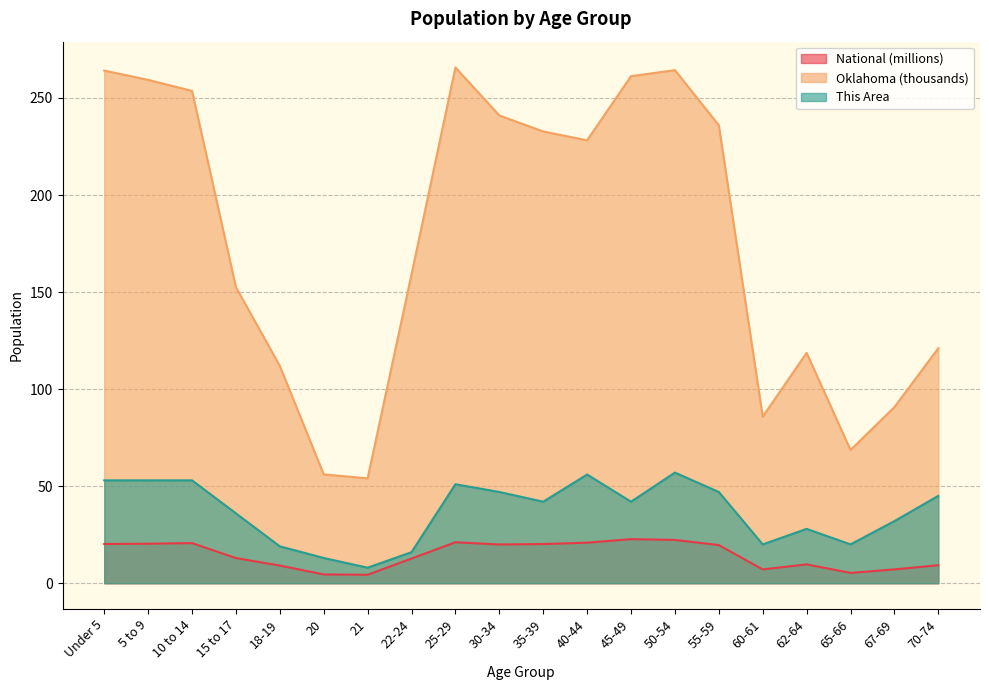

How many lines are shown in the chart?

3